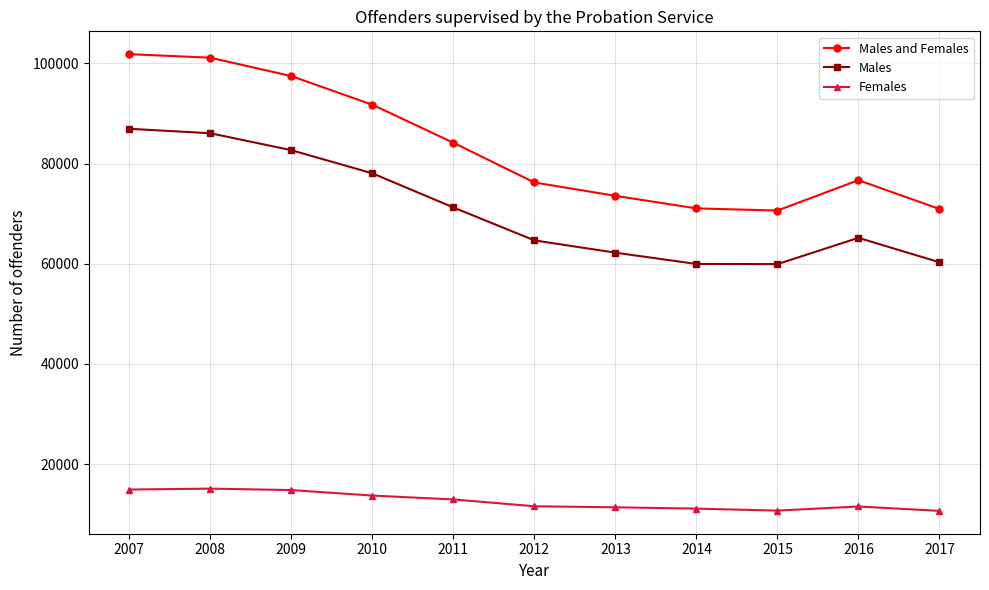

At which label is Males and Females closest to 86241?

2011